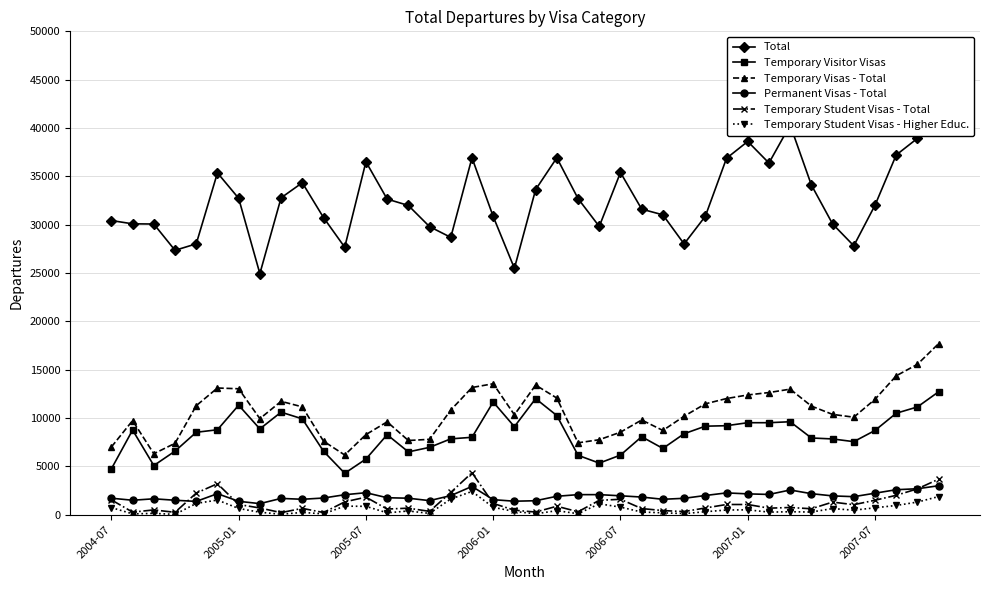

How many series are shown in this chart?

6